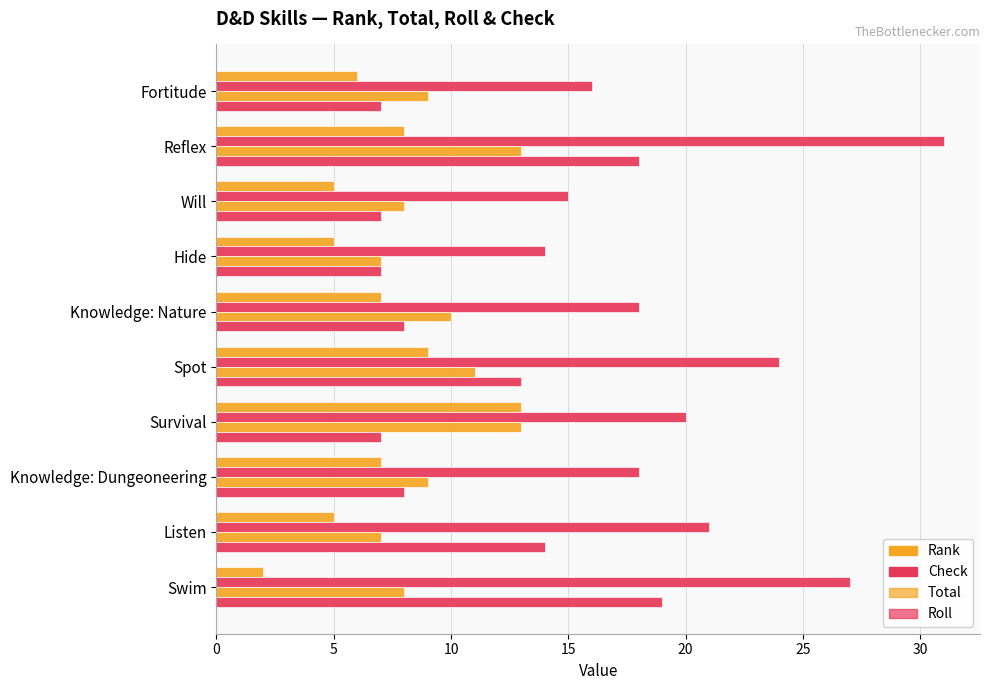

Reading right to left, extract all data points from this chart.

Rank: 2	5	7	13	9	7	5	5	8	6
Check: 27	21	18	20	24	18	14	15	31	16
Total: 8	7	9	13	11	10	7	8	13	9
Roll: 19	14	8	7	13	8	7	7	18	7